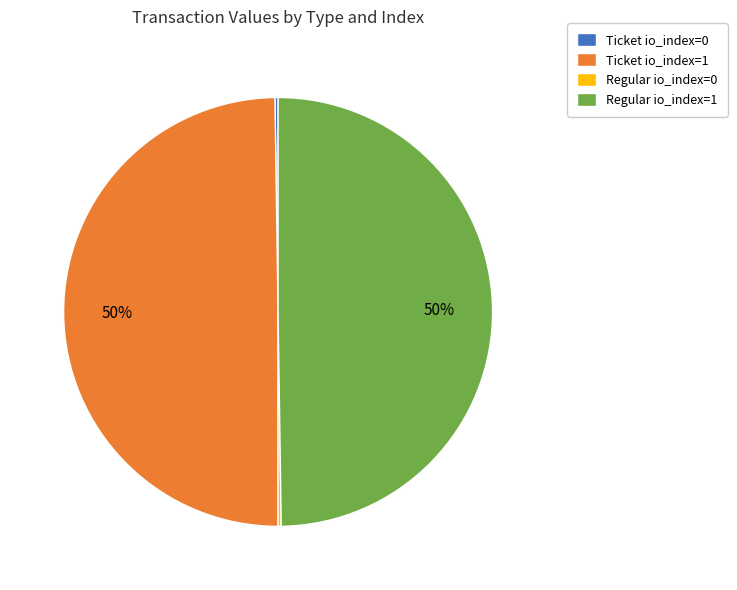

Is the sum of Ticket io_index=1 and Regular io_index=1 greater than half?

Yes